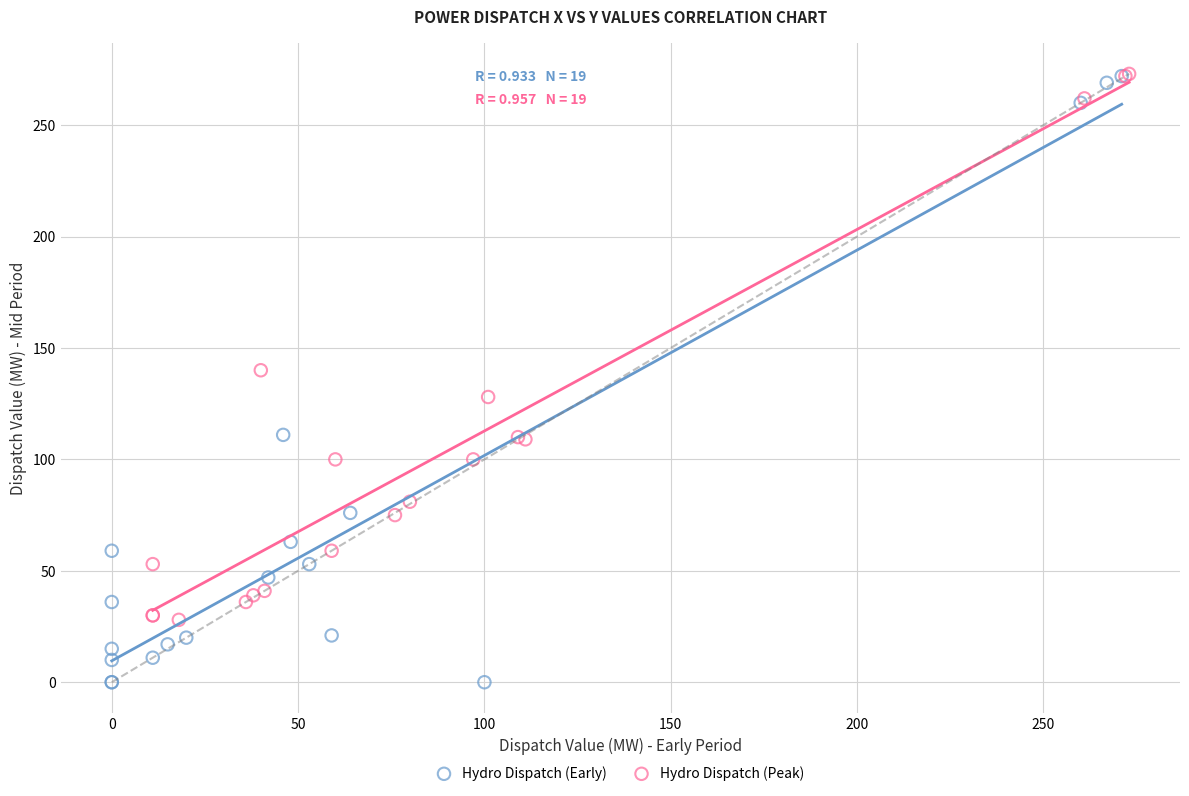

Which series has the largest Y range (max minus min)?

Hydro Dispatch (Early)